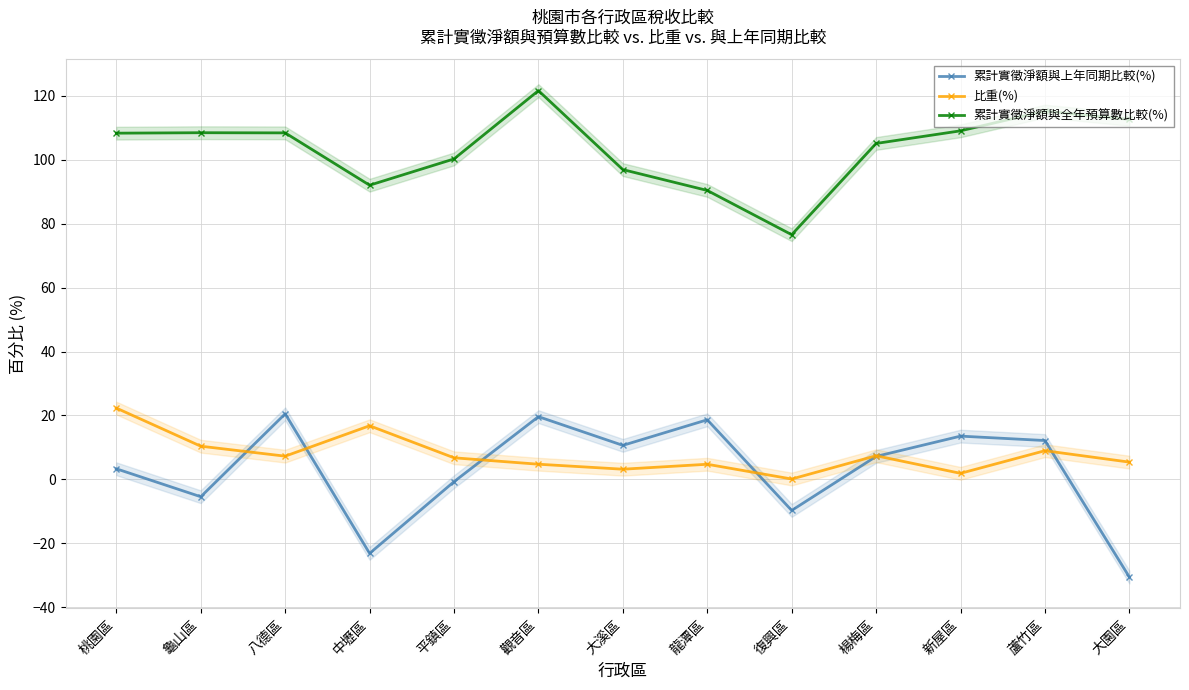

What is the value of the 累計實徵淨額與上年同期比較(%) point at the 10th from the left?

7.2